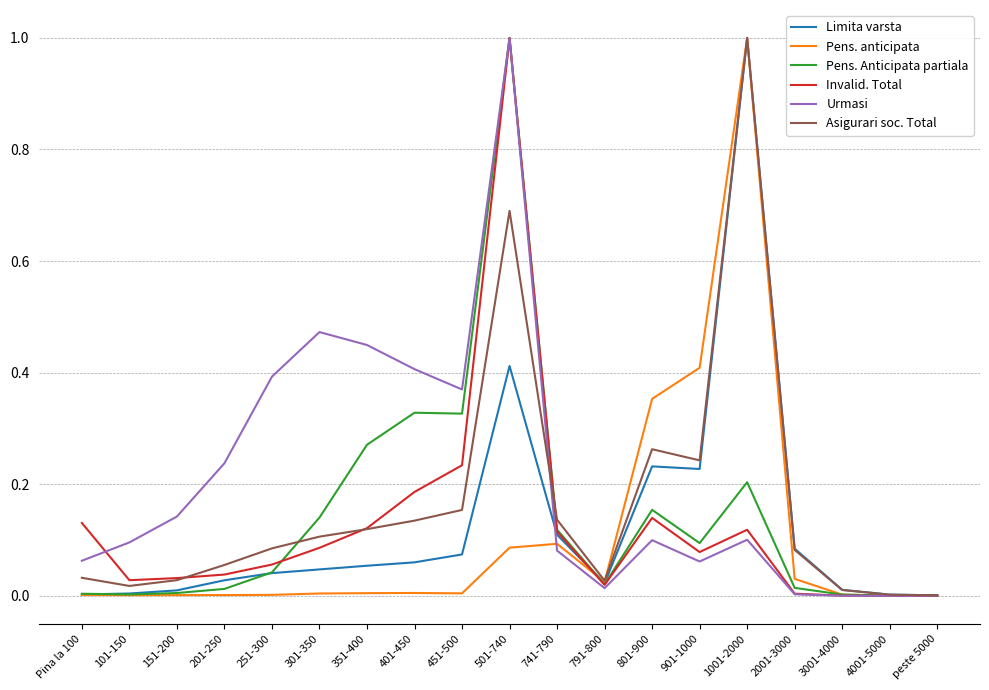

At 201-250, list the series in order from smallest to largest.

Pens. anticipata, Pens. Anticipata partiala, Limita varsta, Invalid. Total, Asigurari soc. Total, Urmasi